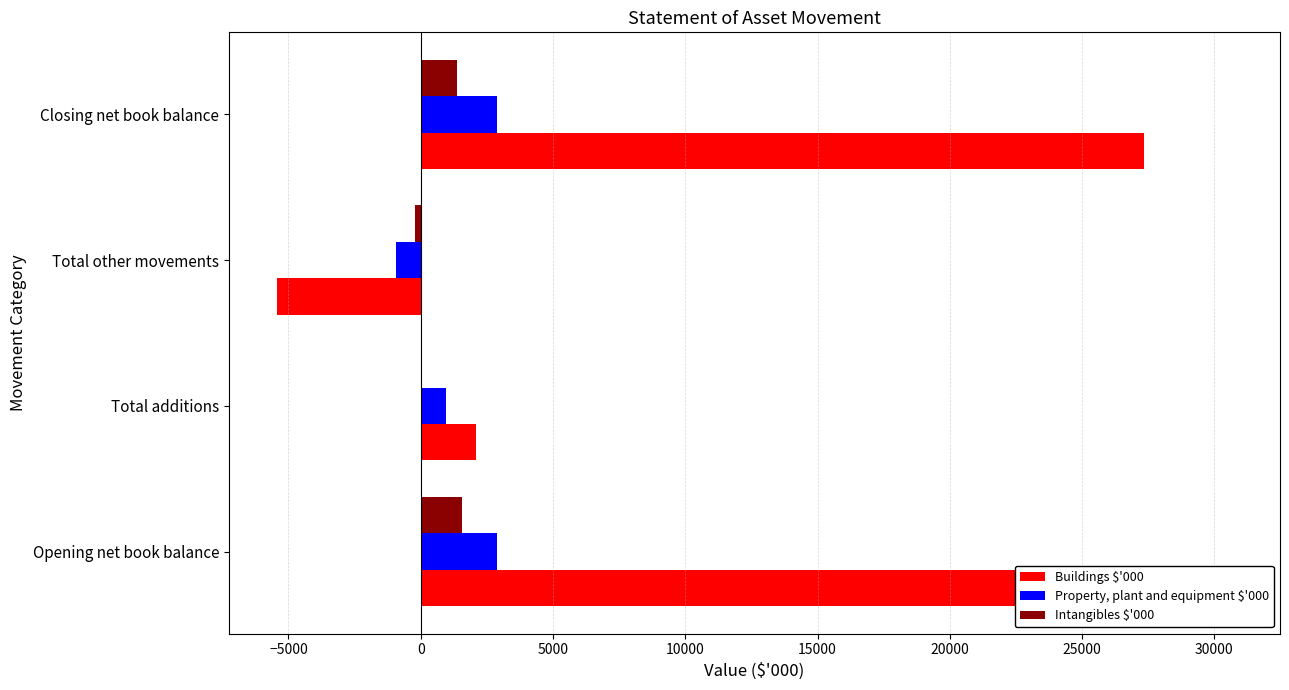

Which series has the widest spread of values?

Buildings $'000